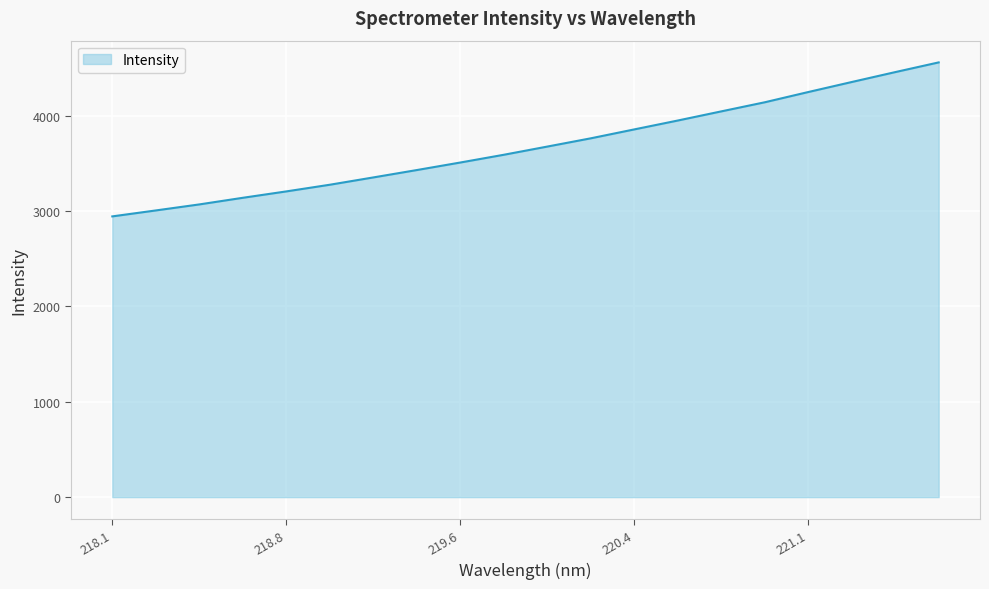

True or false: there are more than 2 points higher than both neighbors.

False